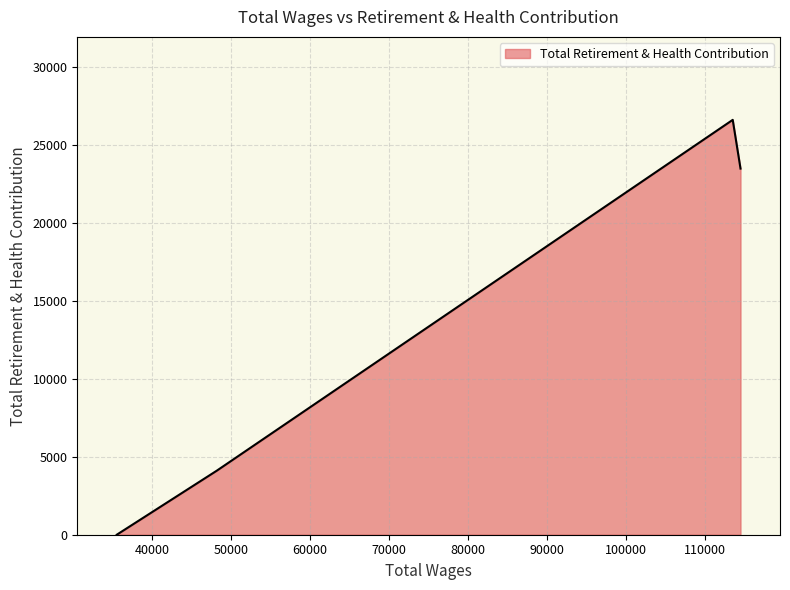

What is the difference between the maximum and second lowest values?

22507